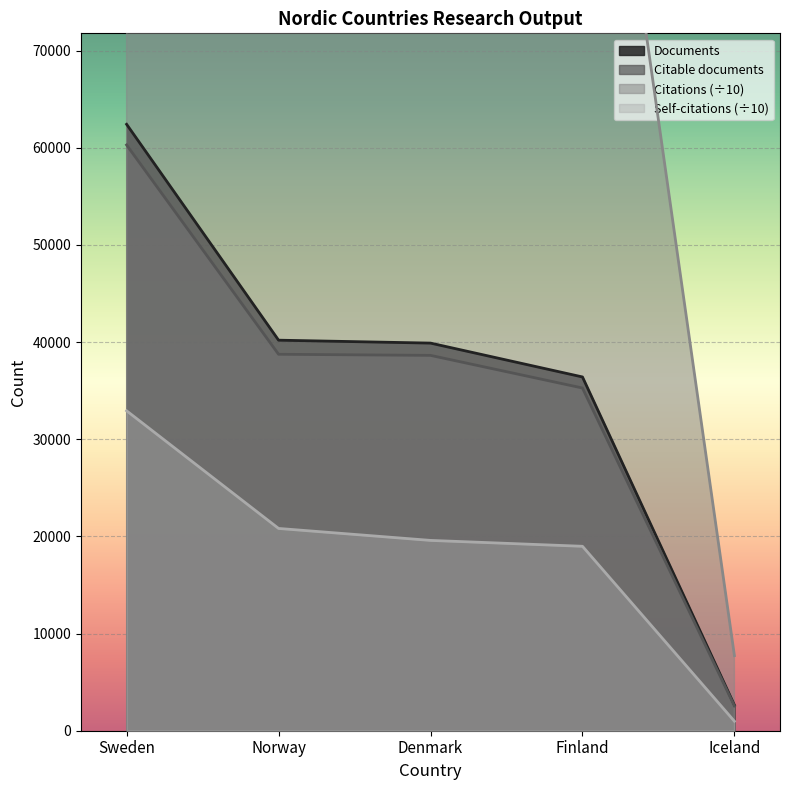

Rank the series at Iceland from lowest to highest value.

Self-citations, Citable documents, Documents, Citations